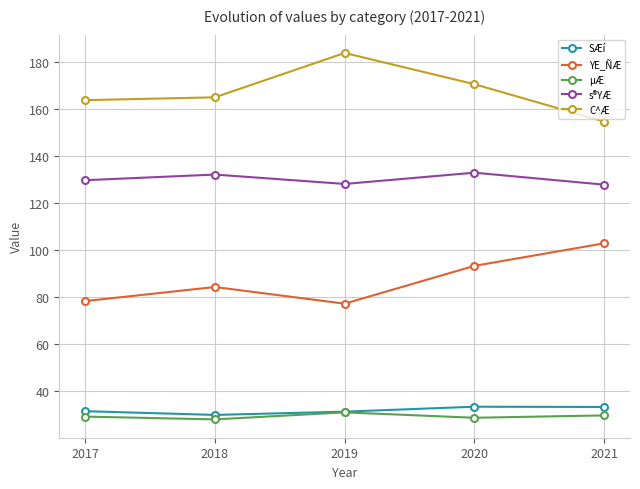

Which series has the largest total across all categories?

C^Æ